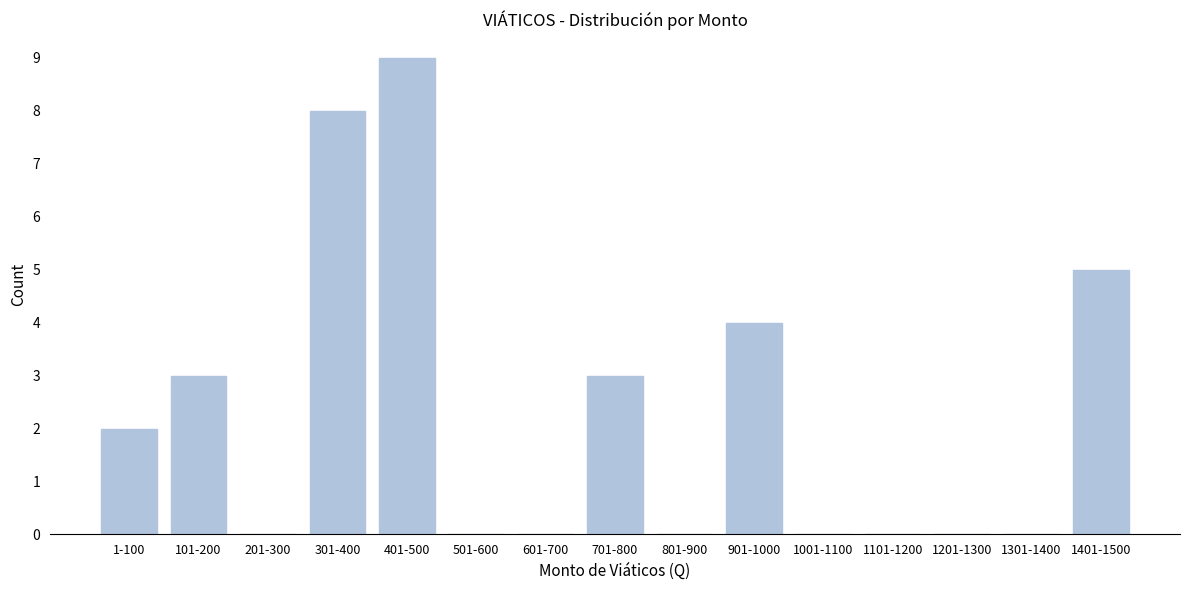

Reading left to right, transcribe all the data shown in this chart.

1-100=2	101-200=3	201-300=0	301-400=8	401-500=9	501-600=0	601-700=0	701-800=3	801-900=0	901-1000=4	1001-1100=0	1101-1200=0	1201-1300=0	1301-1400=0	1401-1500=5